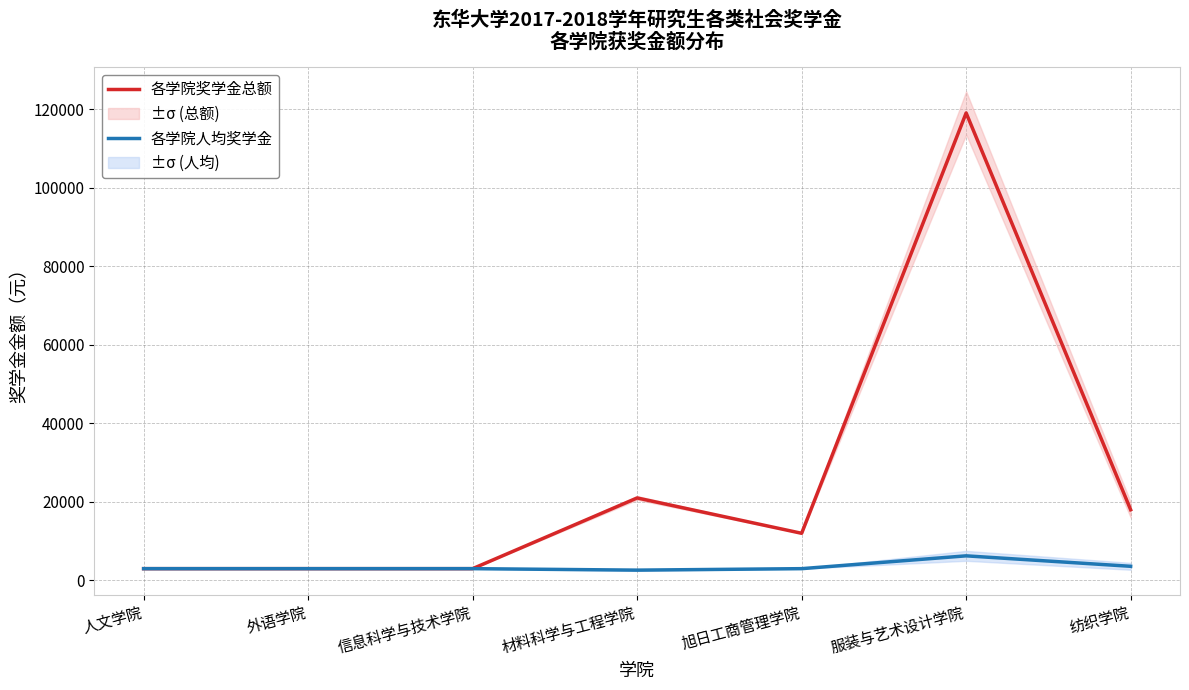

How many categories are shown in the chart?

7